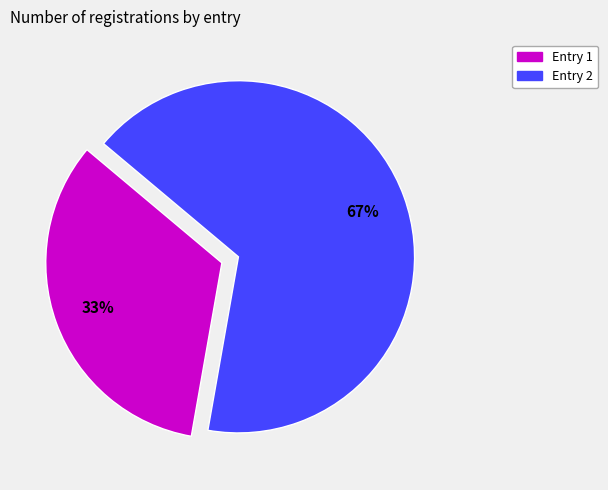

Combined, do Entry 2 and Entry 1 account for over 50%?

Yes